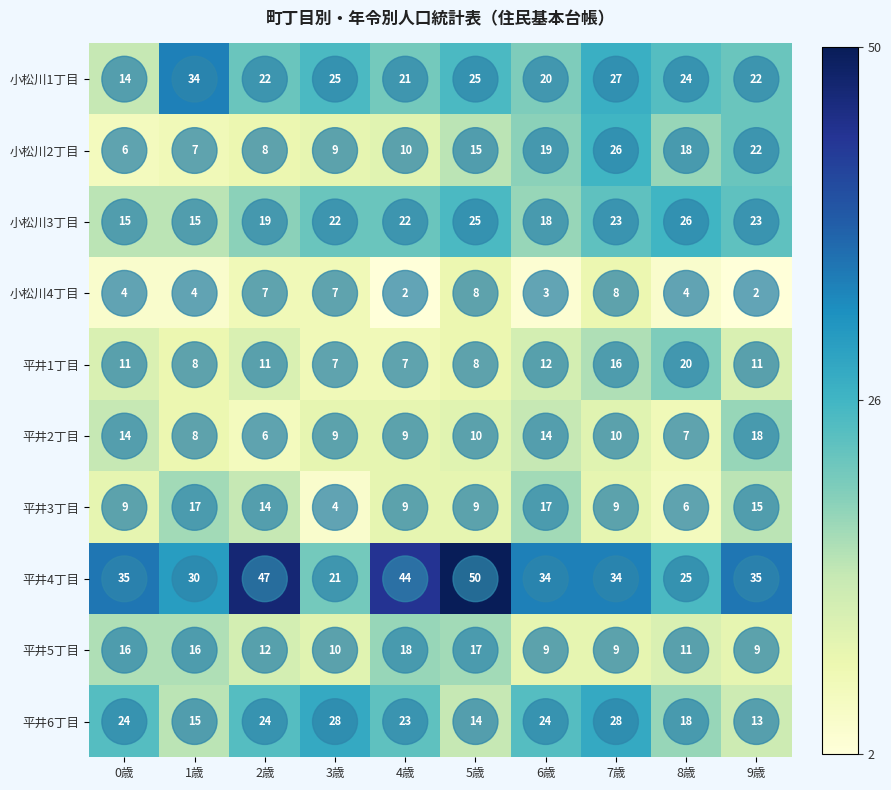

What is the difference between the maximum and minimum values in the 平井5丁目 series?

9